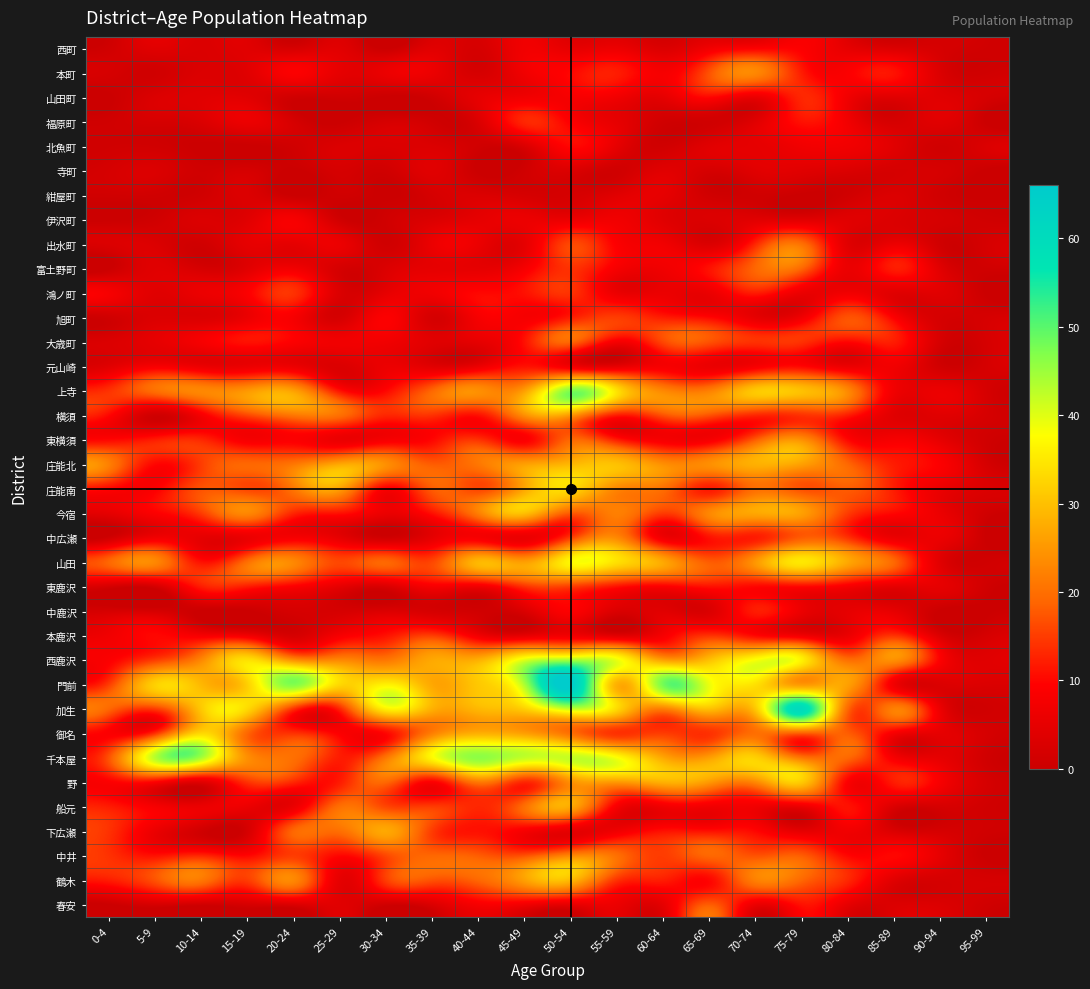

Reading left to right, what are all the values shown in this chart?

西町: 0-4=1	5-9=4	10-14=3	15-19=4	20-24=2	25-29=4	30-34=0	35-39=4	40-44=2	45-49=7	50-54=5	55-59=6	60-64=3	65-69=7	70-74=9	75-79=9	80-84=5	85-89=3	90-94=2	95-99=1
本町: 0-4=2	5-9=1	10-14=3	15-19=4	20-24=9	25-29=5	30-34=6	35-39=6	40-44=2	45-49=7	50-54=10	55-59=12	60-64=8	65-69=17	70-74=23	75-79=12	80-84=9	85-89=11	90-94=3	95-99=1
山田町: 0-4=0	5-9=3	10-14=4	15-19=4	20-24=1	25-29=1	30-34=0	35-39=1	40-44=5	45-49=7	50-54=8	55-59=7	60-64=5	65-69=10	70-74=6	75-79=13	80-84=7	85-89=4	90-94=4	95-99=2
福原町: 0-4=1	5-9=2	10-14=3	15-19=6	20-24=2	25-29=0	30-34=2	35-39=1	40-44=3	45-49=13	50-54=9	55-59=5	60-64=1	65-69=1	70-74=4	75-79=11	80-84=7	85-89=2	90-94=4	95-99=0
北魚町: 0-4=1	5-9=1	10-14=0	15-19=0	20-24=1	25-29=3	30-34=3	35-39=3	40-44=1	45-49=3	50-54=10	55-59=5	60-64=1	65-69=4	70-74=5	75-79=7	80-84=7	85-89=4	90-94=1	95-99=3
寺町: 0-4=2	5-9=3	10-14=1	15-19=2	20-24=0	25-29=2	30-34=1	35-39=4	40-44=0	45-49=1	50-54=3	55-59=1	60-64=4	65-69=2	70-74=4	75-79=4	80-84=3	85-89=2	90-94=2	95-99=0
紺屋町: 0-4=1	5-9=1	10-14=1	15-19=3	20-24=0	25-29=1	30-34=0	35-39=2	40-44=3	45-49=2	50-54=2	55-59=4	60-64=5	65-69=1	70-74=1	75-79=0	80-84=1	85-89=3	90-94=1	95-99=0
伊沢町: 0-4=0	5-9=1	10-14=3	15-19=4	20-24=8	25-29=1	30-34=1	35-39=3	40-44=5	45-49=6	50-54=6	55-59=7	60-64=4	65-69=3	70-74=4	75-79=4	80-84=4	85-89=3	90-94=2	95-99=1
出水町: 0-4=3	5-9=3	10-14=1	15-19=5	20-24=5	25-29=6	30-34=1	35-39=6	40-44=6	45-49=5	50-54=16	55-59=9	60-64=7	65-69=3	70-74=13	75-79=20	80-84=4	85-89=6	90-94=1	95-99=2
富土野町: 0-4=0	5-9=4	10-14=2	15-19=4	20-24=7	25-29=2	30-34=3	35-39=5	40-44=5	45-49=8	50-54=14	55-59=8	60-64=7	65-69=11	70-74=19	75-79=19	80-84=6	85-89=12	90-94=4	95-99=1
鴻ノ町: 0-4=8	5-9=4	10-14=6	15-19=9	20-24=14	25-29=3	30-34=5	35-39=7	40-44=10	45-49=11	50-54=14	55-59=6	60-64=6	65-69=6	70-74=12	75-79=6	80-84=7	85-89=4	90-94=4	95-99=0
旭町: 0-4=1	5-9=3	10-14=3	15-19=6	20-24=8	25-29=2	30-34=9	35-39=2	40-44=8	45-49=8	50-54=12	55-59=15	60-64=12	65-69=10	70-74=5	75-79=7	80-84=17	85-89=9	90-94=2	95-99=2
大歳町: 0-4=3	5-9=5	10-14=8	15-19=11	20-24=9	25-29=7	30-34=7	35-39=4	40-44=5	45-49=11	50-54=19	55-59=8	60-64=16	65-69=17	70-74=14	75-79=14	80-84=10	85-89=12	90-94=2	95-99=2
元山崎: 0-4=4	5-9=8	10-14=6	15-19=6	20-24=6	25-29=3	30-34=6	35-39=4	40-44=6	45-49=11	50-54=7	55-59=5	60-64=8	65-69=6	70-74=8	75-79=10	80-84=6	85-89=7	90-94=1	95-99=2
上寺: 0-4=14	5-9=20	10-14=23	15-19=25	20-24=26	25-29=11	30-34=10	35-39=19	40-44=24	45-49=26	50-54=47	55-59=34	60-64=23	65-69=22	70-74=31	75-79=30	80-84=23	85-89=7	90-94=6	95-99=2
横須: 0-4=10	5-9=1	10-14=8	15-19=16	20-24=21	25-29=20	30-34=13	35-39=14	40-44=11	45-49=24	50-54=25	55-59=12	60-64=17	65-69=17	70-74=13	75-79=14	80-84=12	85-89=4	90-94=4	95-99=2
東横須: 0-4=10	5-9=12	10-14=13	15-19=8	20-24=9	25-29=6	30-34=8	35-39=10	40-44=14	45-49=9	50-54=19	55-59=12	60-64=8	65-69=8	70-74=18	75-79=24	80-84=10	85-89=8	90-94=5	95-99=1
庄能北: 0-4=22	5-9=10	10-14=15	15-19=19	20-24=21	25-29=27	30-34=24	35-39=18	40-44=21	45-49=26	50-54=29	55-59=30	60-64=24	65-69=24	70-74=28	75-79=26	80-84=19	85-89=12	90-94=9	95-99=2
庄能南: 0-4=10	5-9=9	10-14=17	15-19=16	20-24=21	25-29=26	30-34=9	35-39=18	40-44=16	45-49=27	50-54=33	55-59=23	60-64=20	65-69=12	70-74=20	75-79=17	80-84=18	85-89=12	90-94=6	95-99=3
今宿: 0-4=5	5-9=9	10-14=15	15-19=23	20-24=13	25-29=11	30-34=6	35-39=11	40-44=22	45-49=30	50-54=18	55-59=22	60-64=15	65-69=23	70-74=27	75-79=26	80-84=15	85-89=10	90-94=6	95-99=1
中広瀬: 0-4=1	5-9=7	10-14=5	15-19=6	20-24=8	25-29=5	30-34=1	35-39=5	40-44=8	45-49=6	50-54=15	55-59=23	60-64=7	65-69=11	70-74=12	75-79=18	80-84=14	85-89=6	90-94=6	95-99=0
山田: 0-4=19	5-9=23	10-14=11	15-19=20	20-24=23	25-29=16	30-34=19	35-39=16	40-44=29	45-49=26	50-54=37	55-59=34	60-64=27	65-69=18	70-74=25	75-79=35	80-84=27	85-89=19	90-94=4	95-99=1
東鹿沢: 0-4=2	5-9=2	10-14=12	15-19=12	20-24=9	25-29=5	30-34=3	35-39=8	40-44=7	45-49=14	50-54=15	55-59=11	60-64=9	65-69=11	70-74=10	75-79=10	80-84=8	85-89=5	90-94=5	95-99=1
中鹿沢: 0-4=2	5-9=2	10-14=0	15-19=0	20-24=2	25-29=2	30-34=3	35-39=2	40-44=1	45-49=3	50-54=9	55-59=3	60-64=4	65-69=3	70-74=12	75-79=6	80-84=5	85-89=5	90-94=0	95-99=0
本鹿沢: 0-4=7	5-9=10	10-14=8	15-19=7	20-24=2	25-29=8	30-34=11	35-39=15	40-44=7	45-49=5	50-54=7	55-59=4	60-64=8	65-69=14	70-74=10	75-79=7	80-84=6	85-89=14	90-94=3	95-99=2
西鹿沢: 0-4=9	5-9=15	10-14=23	15-19=34	20-24=24	25-29=23	30-34=21	35-39=27	40-44=28	45-49=40	50-54=44	55-59=39	60-64=26	65-69=30	70-74=38	75-79=36	80-84=20	85-89=24	90-94=9	95-99=4
門前: 0-4=15	5-9=32	10-14=29	15-19=32	20-24=47	25-29=33	30-34=36	35-39=27	40-44=31	45-49=44	50-54=66	55-59=28	60-64=48	65-69=39	70-74=34	75-79=25	80-84=26	85-89=7	90-94=3	95-99=3
加生: 0-4=19	5-9=15	10-14=31	15-19=33	20-24=14	25-29=13	30-34=36	35-39=28	40-44=29	45-49=32	50-54=42	55-59=33	60-64=22	65-69=30	70-74=31	75-79=60	80-84=19	85-89=22	90-94=6	95-99=1
御名: 0-4=9	5-9=14	10-14=33	15-19=19	20-24=14	25-29=9	30-34=10	35-39=22	40-44=28	45-49=26	50-54=20	55-59=14	60-64=15	65-69=14	70-74=20	75-79=18	80-84=18	85-89=8	90-94=5	95-99=2
千本屋: 0-4=17	5-9=43	10-14=44	15-19=24	20-24=20	25-29=12	30-34=21	35-39=37	40-44=46	45-49=42	50-54=42	55-59=38	60-64=27	65-69=26	70-74=32	75-79=21	80-84=19	85-89=8	90-94=5	95-99=1
野: 0-4=9	5-9=9	10-14=4	15-19=14	20-24=13	25-29=12	30-34=19	35-39=9	40-44=21	45-49=13	50-54=24	55-59=25	60-64=28	65-69=25	70-74=23	75-79=31	80-84=9	85-89=12	90-94=8	95-99=2
船元: 0-4=12	5-9=8	10-14=6	15-19=6	20-24=6	25-29=20	30-34=16	35-39=15	40-44=13	45-49=20	50-54=27	55-59=8	60-64=7	65-69=7	70-74=7	75-79=6	80-84=11	85-89=3	90-94=2	95-99=1
下広瀬: 0-4=14	5-9=6	10-14=1	15-19=2	20-24=19	25-29=20	30-34=27	35-39=15	40-44=11	45-49=8	50-54=5	55-59=7	60-64=11	65-69=11	70-74=10	75-79=5	80-84=7	85-89=3	90-94=2	95-99=1
中井: 0-4=14	5-9=11	10-14=13	15-19=10	20-24=15	25-29=10	30-34=16	35-39=19	40-44=18	45-49=17	50-54=23	55-59=20	60-64=15	65-69=19	70-74=17	75-79=18	80-84=10	85-89=10	90-94=5	95-99=0
鶴木: 0-4=12	5-9=17	10-14=21	15-19=15	20-24=23	25-29=5	30-34=15	35-39=17	40-44=19	45-49=26	50-54=29	55-59=14	60-64=12	65-69=10	70-74=22	75-79=19	80-84=13	85-89=4	90-94=2	95-99=2
春安: 0-4=0	5-9=2	10-14=1	15-19=2	20-24=3	25-29=4	30-34=1	35-39=3	40-44=8	45-49=7	50-54=5	55-59=6	60-64=5	65-69=18	70-74=6	75-79=11	80-84=5	85-89=3	90-94=3	95-99=1